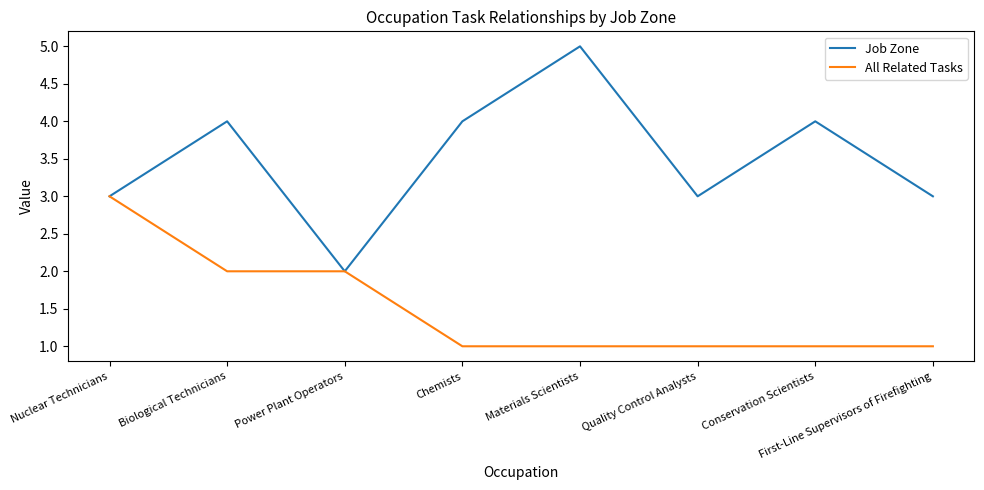

Which category has the highest value across all series?

Materials Scientists